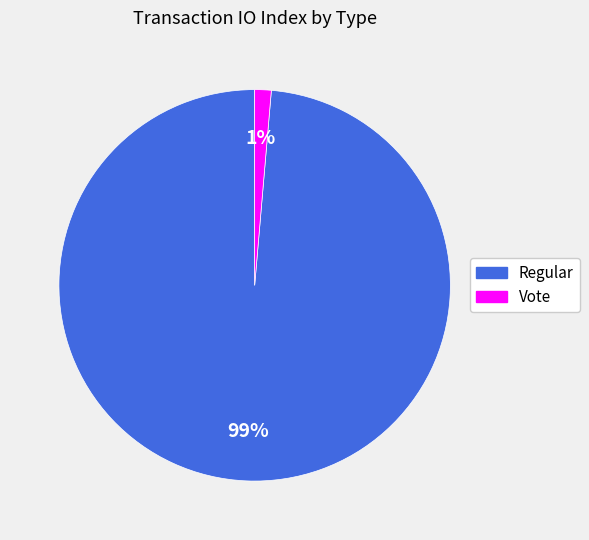

Between Vote and Regular, which is larger?

Regular